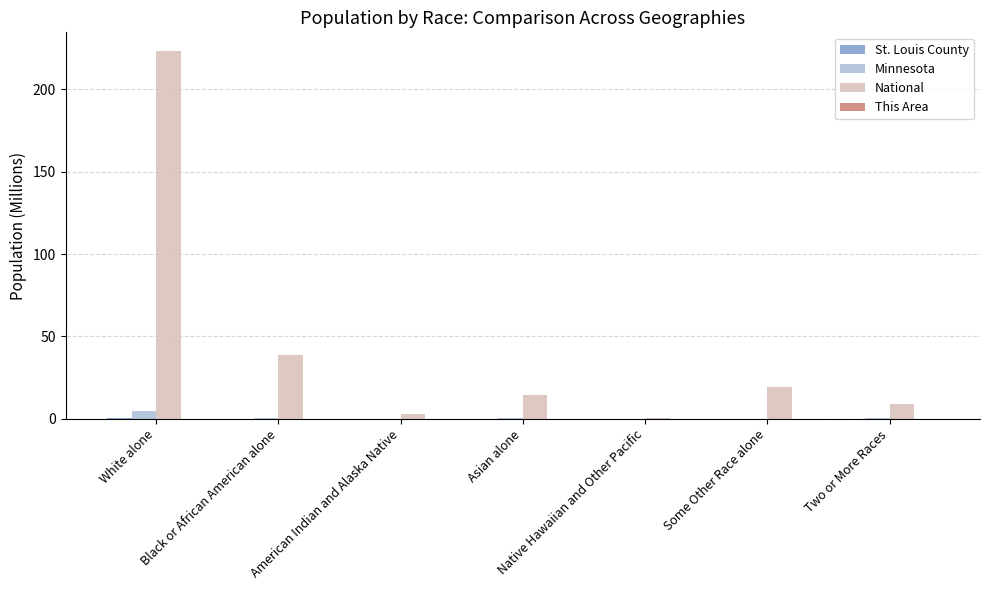

What is the greatest value displayed?

223.6